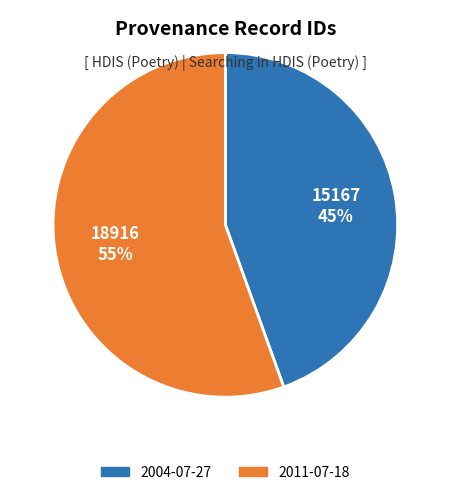

Which category has the smallest portion of the pie?

2004-07-27